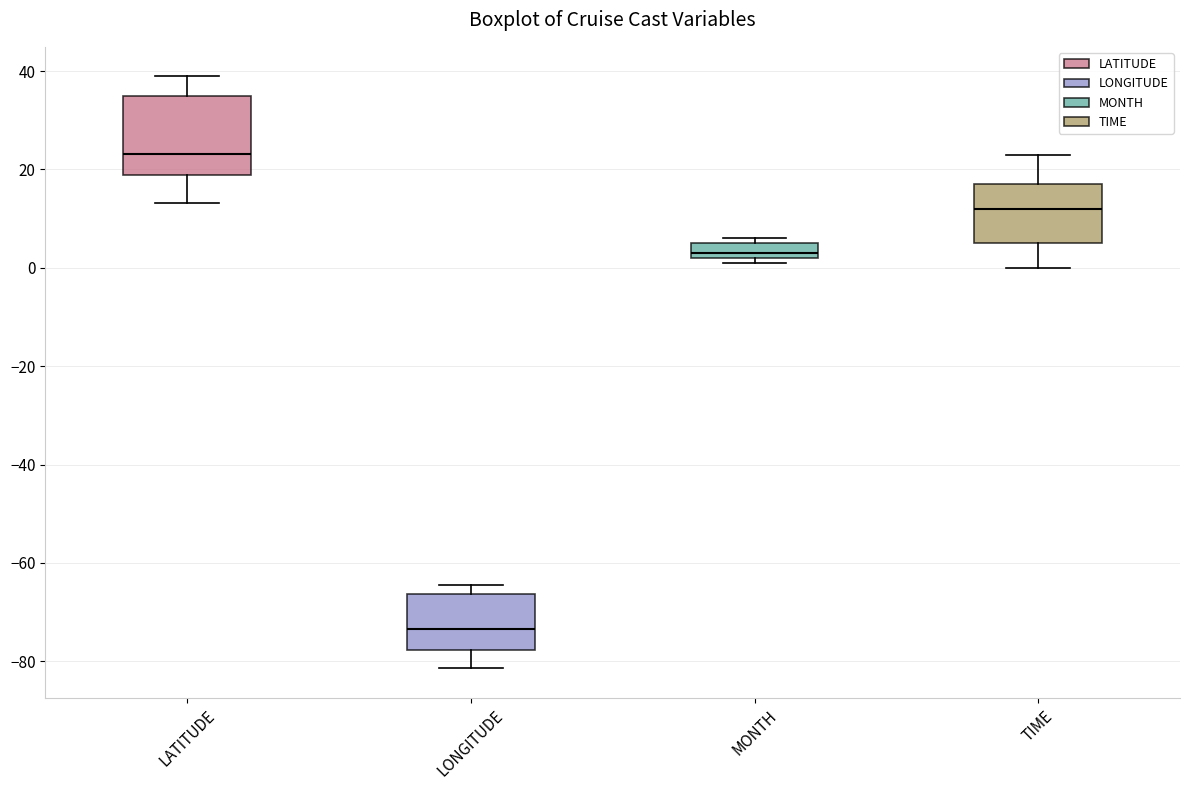

Reading left to right, transcribe this box plot: for each box, give where its median line is, the range the box spans, and where its two whiskers end, as read against the y-axis. The values are not printed on the chart, so give them approximately, as read against the axis.

LATITUDE: median 24, box 18 to 34, whiskers 14 to 38
LONGITUDE: median -74, box -78 to -66, whiskers -82 to -64
MONTH: median 4, box 2 to 6, whiskers 2 (just below the box's lower edge) to 6 (just above the box's upper edge)
TIME: median 12, box 6 to 18, whiskers 0 to 24